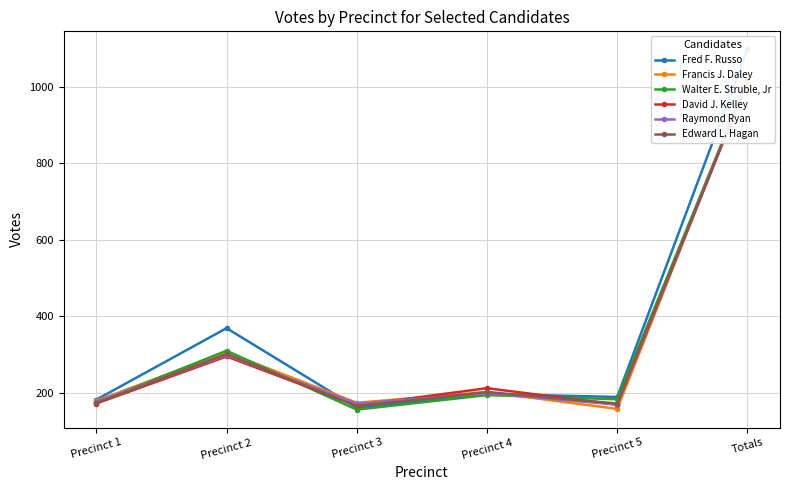

True or false: David J. Kelley and Walter E. Struble, Jr cross at least once.

True